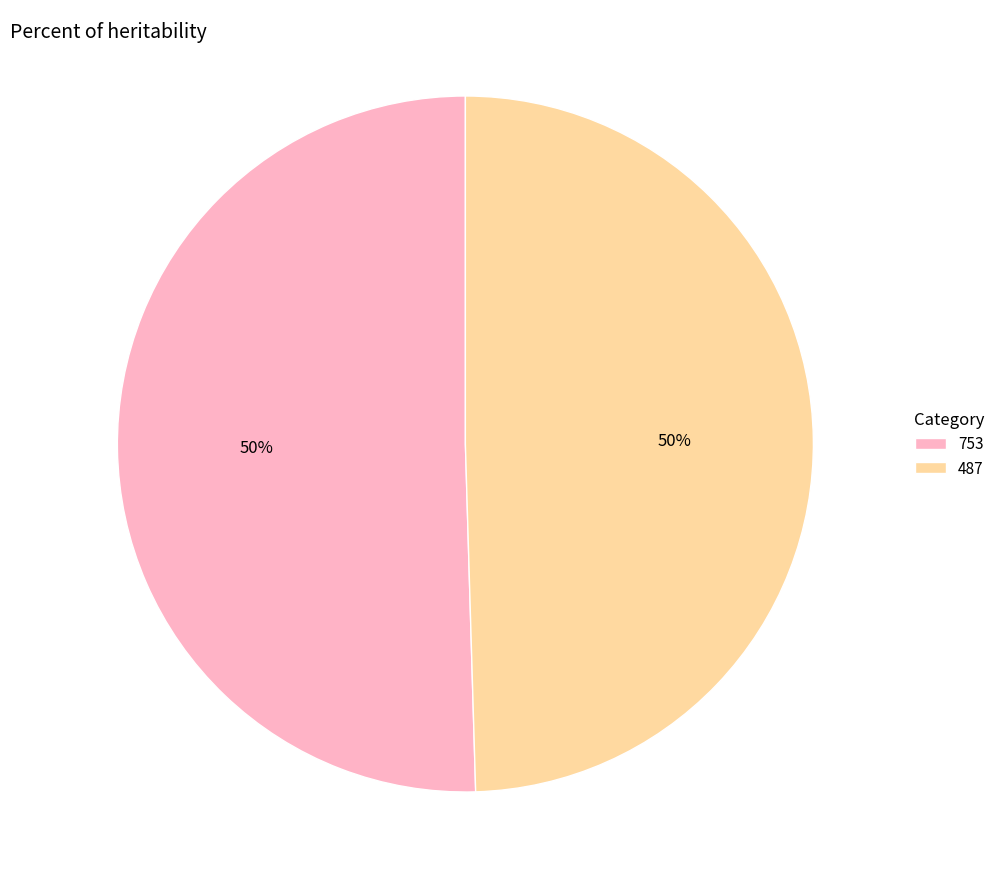

Which has a higher value, 753 or 487?

753